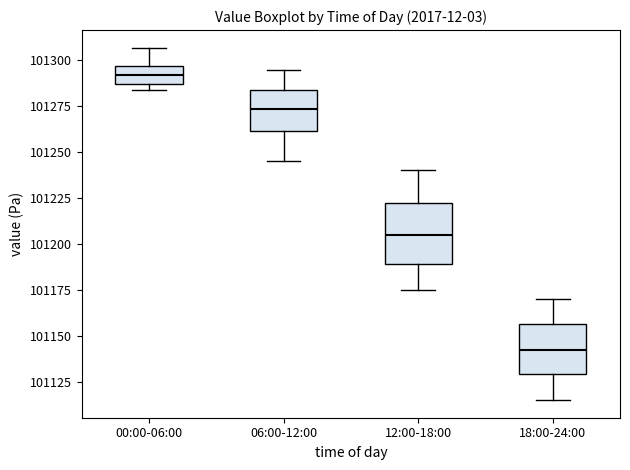

Where is the lower edge of the box for 00:00-06:00 on the y-axis? The values are not printed on the chart, so give them approximately, as read against the axis.

101285